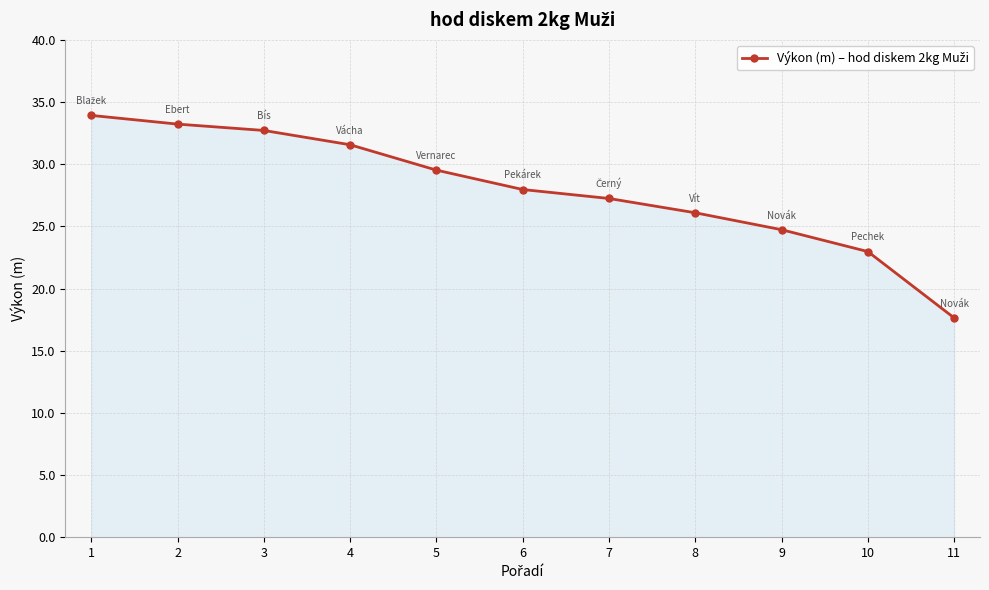

What is the sum of all values?

307.6